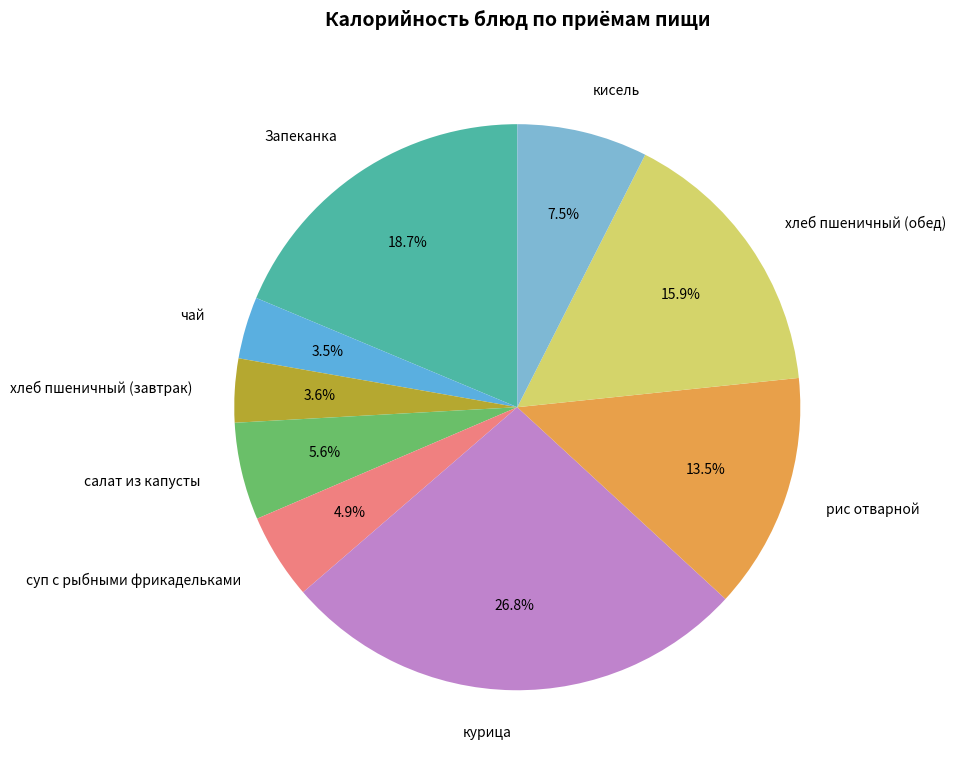

To the nearest percent, what portion does курица represent?

27%